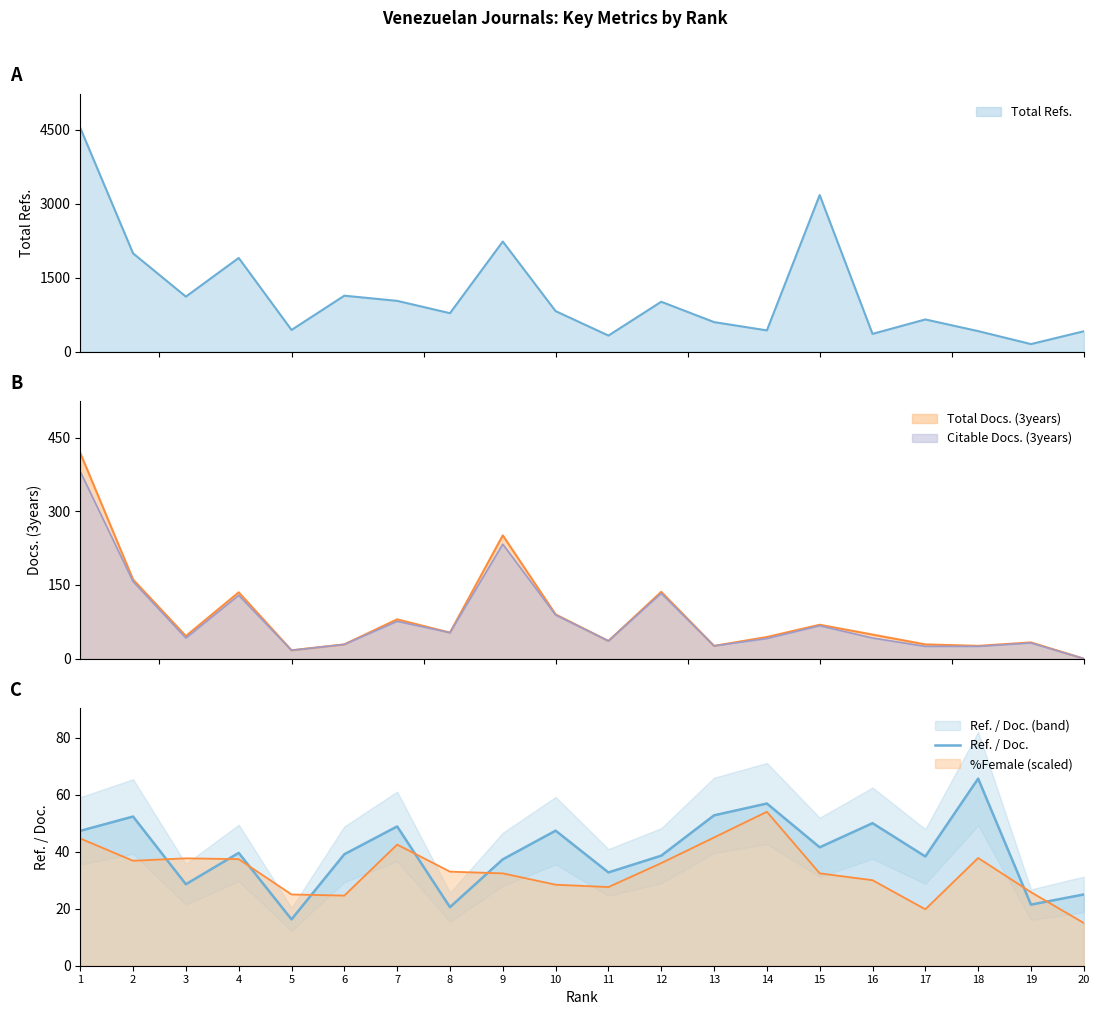

At which category does the data reach its first local valley?

3